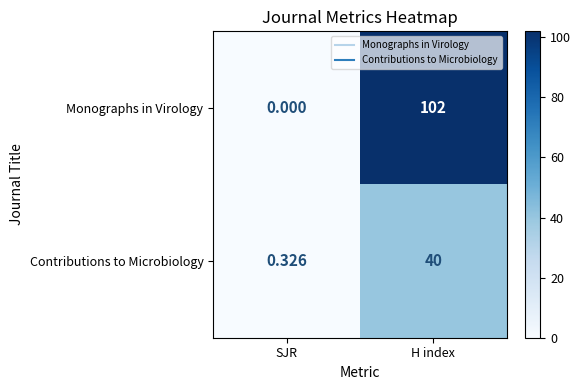

Which series has the largest total across all categories?

Monographs in Virology